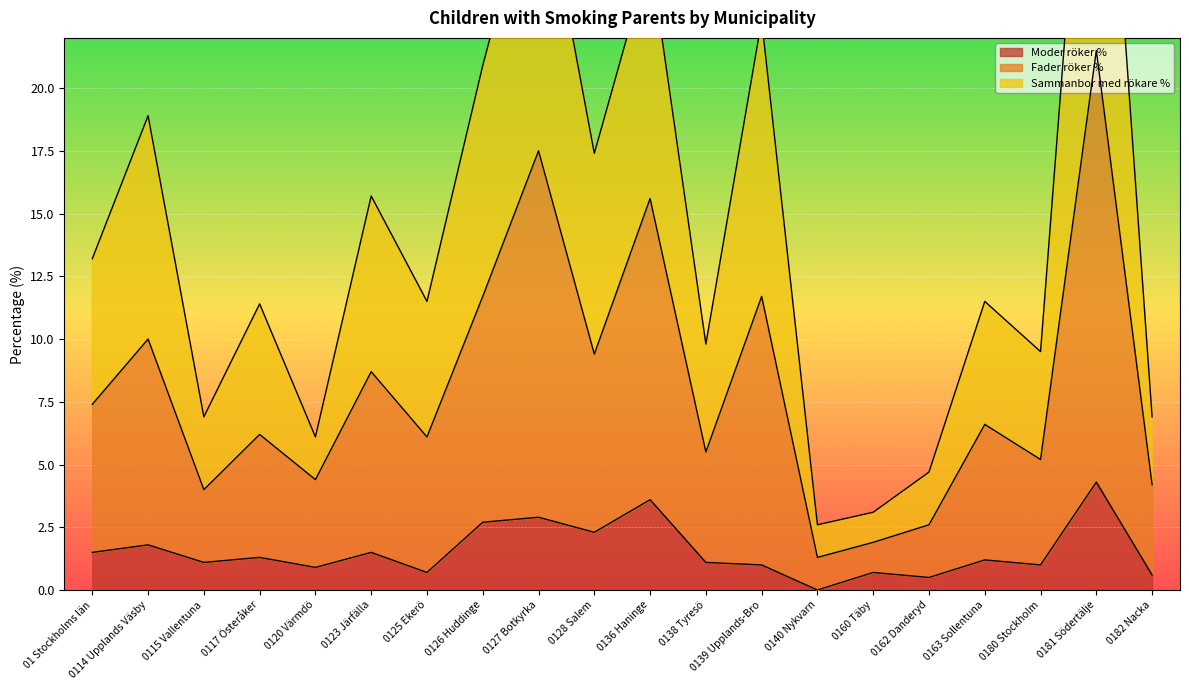

Is it true that Fader röker % equals 11.1 at 0163 Sollentuna?

False